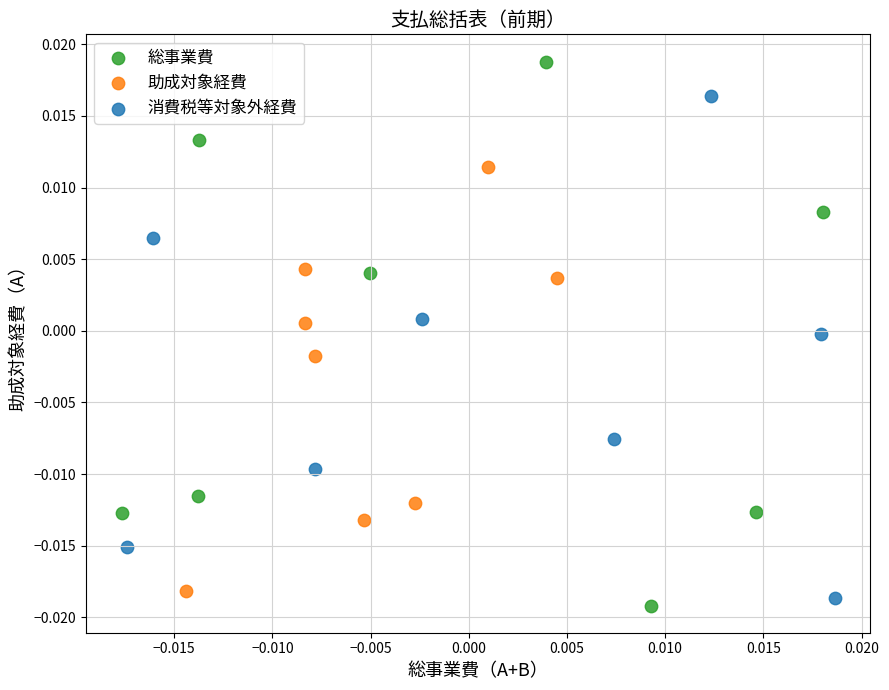

Which series has the largest Y range (max minus min)?

総事業費